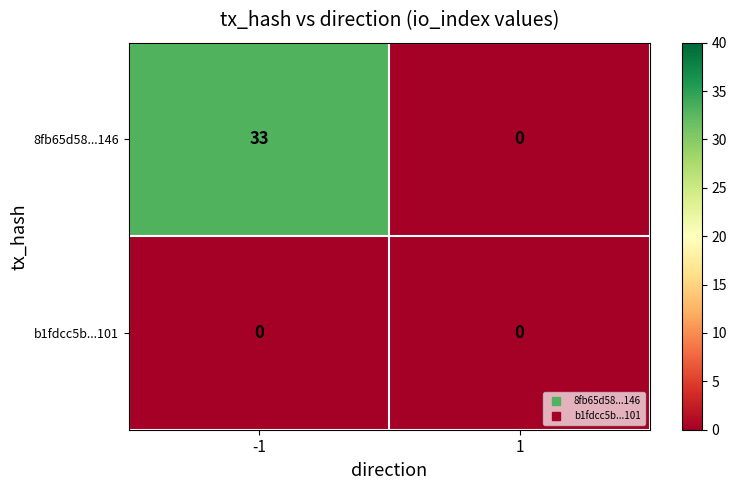

Which series has the largest total across all categories?

8fb65d58...146